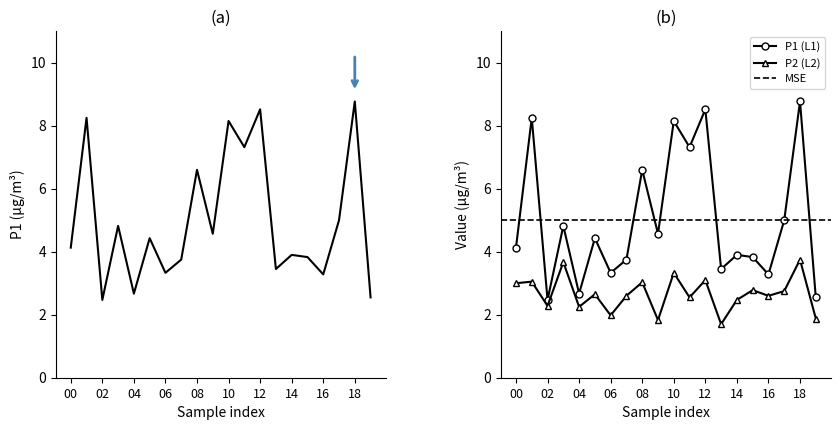

True or false: P2 and P1 cross at least once.

False